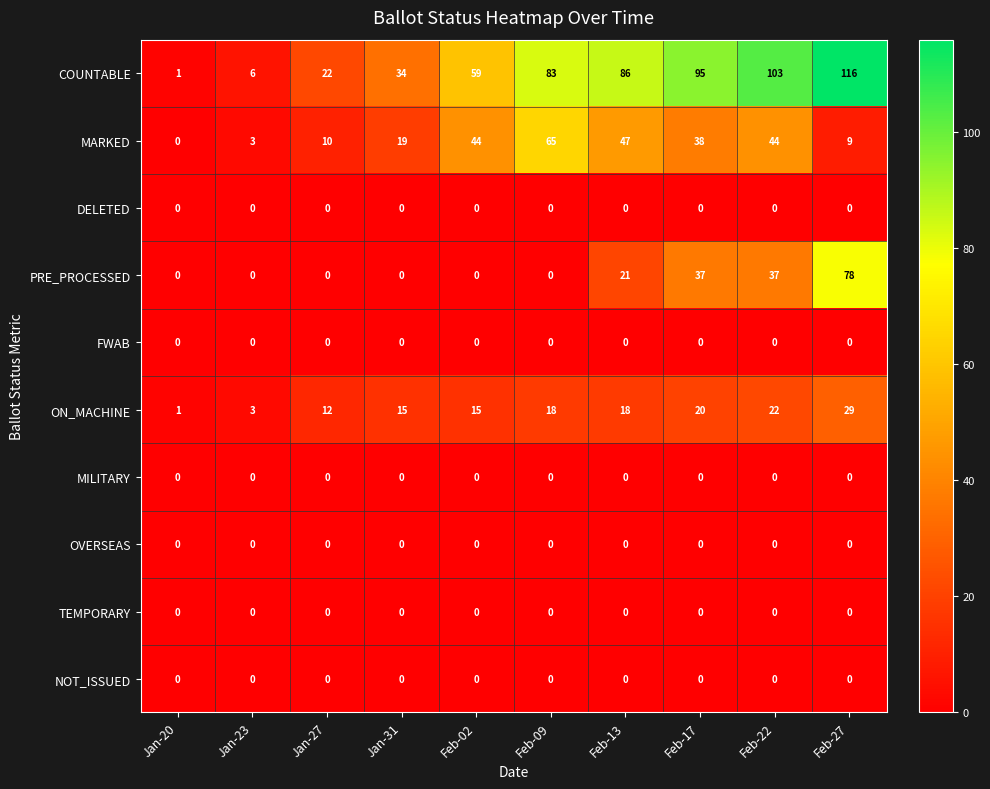

Where is COUNTABLE nearest to the value 58?

Feb-02